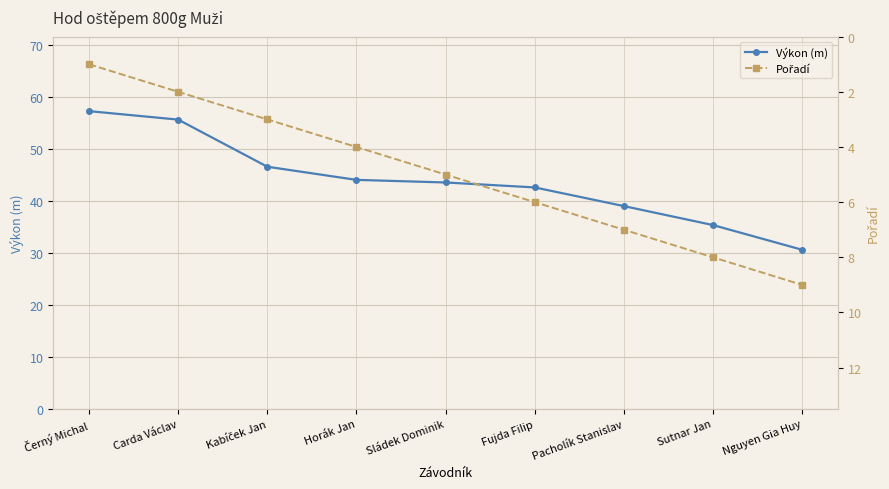

At which category is the sum across all series the highest?

Černý Michal